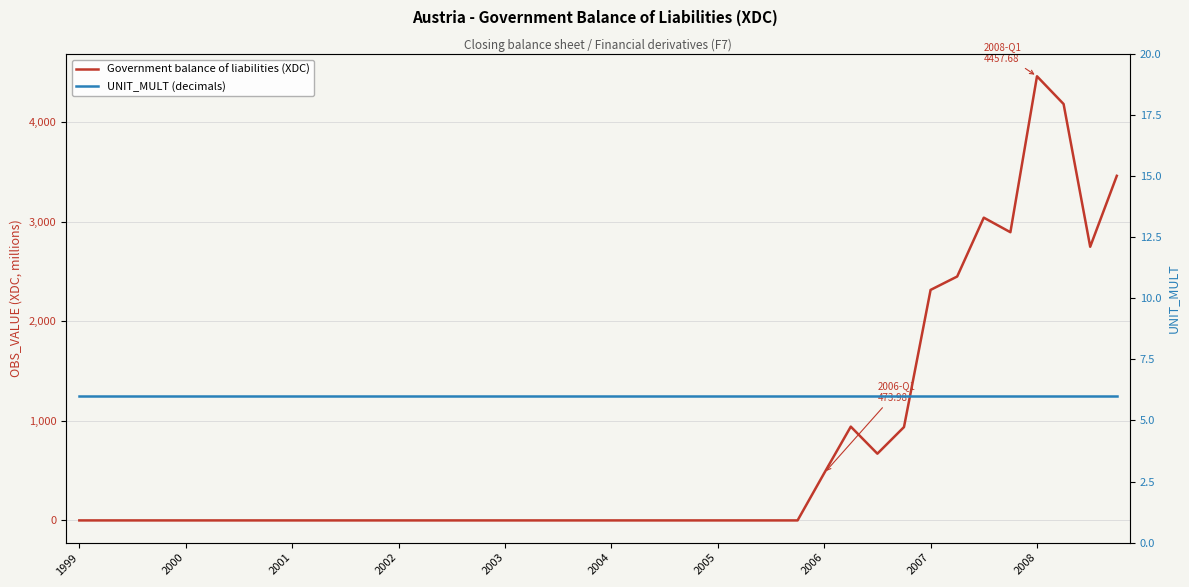

Is the value of UNIT_MULT (decimals) at 2000 greater than the value of Government balance of liabilities (XDC) at 35?

No